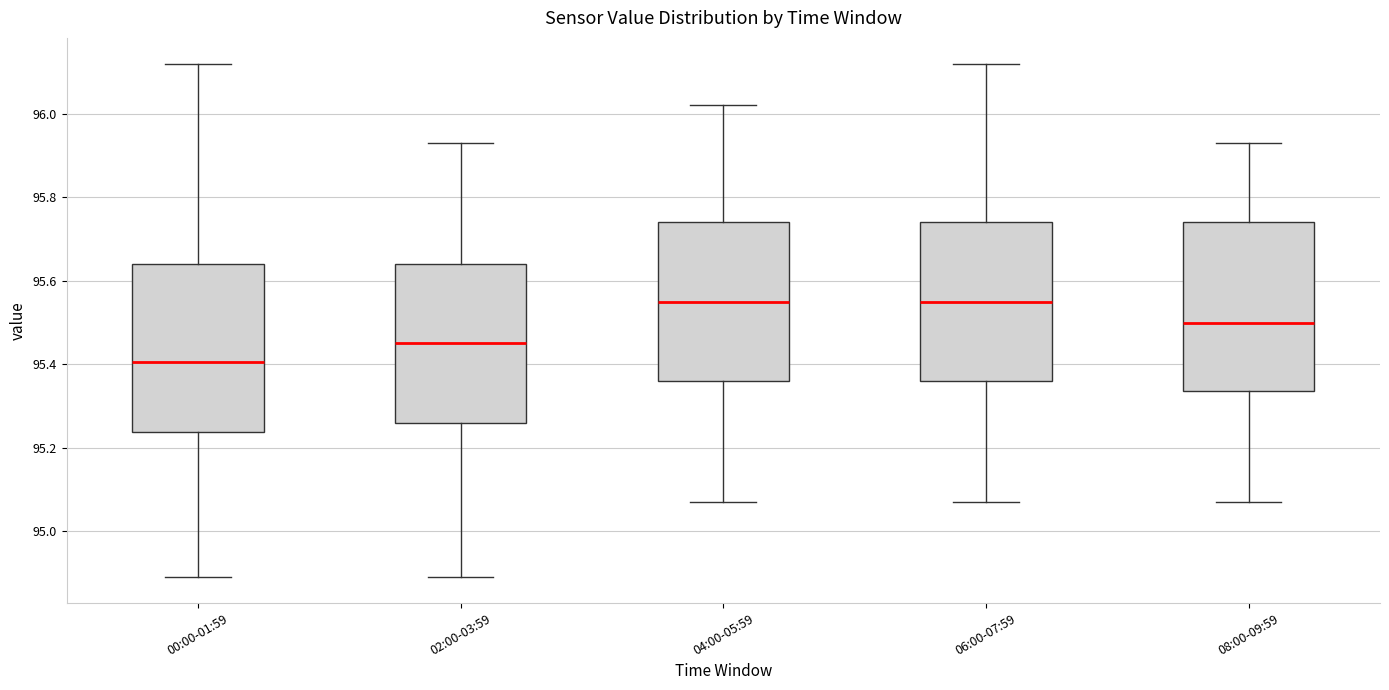

Reading left to right, read every box against the y-axis: the position of its median line, the range the box covers, and the ends of its whiskers. The values are not printed on the chart, so give them approximately, as read against the axis.

00:00-01:59: median 95.40, box 95.24 to 95.64, whiskers 94.90 to 96.12
02:00-03:59: median 95.46, box 95.26 to 95.64, whiskers 94.90 to 95.94
04:00-05:59: median 95.56, box 95.36 to 95.74, whiskers 95.08 to 96.02
06:00-07:59: median 95.56, box 95.36 to 95.74, whiskers 95.08 to 96.12
08:00-09:59: median 95.50, box 95.34 to 95.74, whiskers 95.08 to 95.94